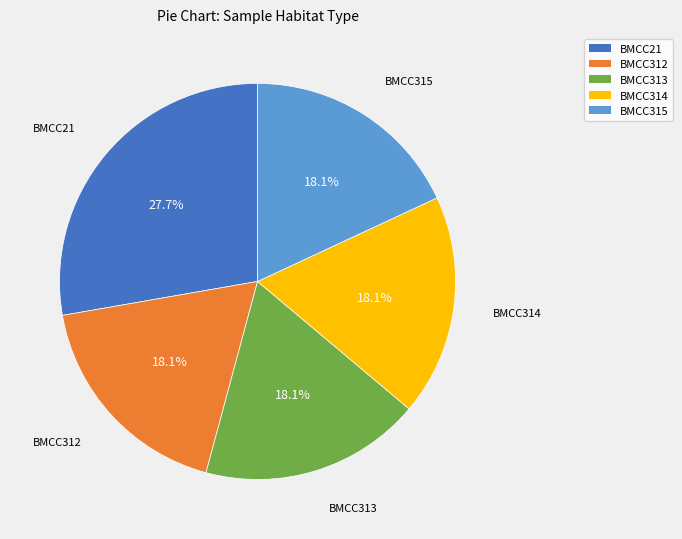

True or false: BMCC315 accounts for 24% of the total.

False